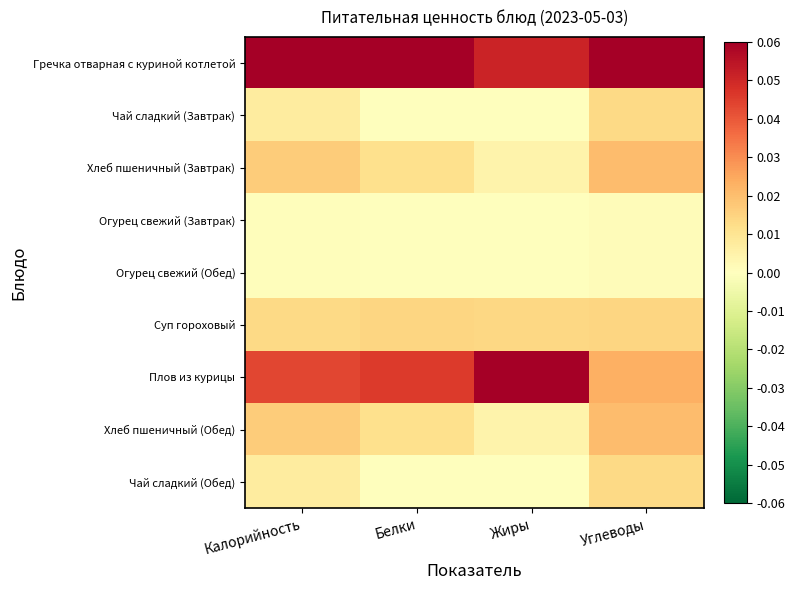

Reading right to left, list all the values displayed in this chart.

Гречка отварная с куриной котлетой: Углеводы=0.1	Жиры=0.1	Белки=0.1	Калорийность=0.1
Чай сладкий (Завтрак): Углеводы=0.0	Жиры=0.0	Белки=0.0	Калорийность=0.0
Хлеб пшеничный (Завтрак): Углеводы=0.0	Жиры=0.0	Белки=0.0	Калорийность=0.0
Огурец свежий (Завтрак): Углеводы=0.0	Жиры=0.0	Белки=0.0	Калорийность=0.0
Огурец свежий (Обед): Углеводы=0.0	Жиры=0.0	Белки=0.0	Калорийность=0.0
Суп гороховый: Углеводы=0.0	Жиры=0.0	Белки=0.0	Калорийность=0.0
Плов из курицы: Углеводы=0.0	Жиры=0.1	Белки=0.0	Калорийность=0.0
Хлеб пшеничный (Обед): Углеводы=0.0	Жиры=0.0	Белки=0.0	Калорийность=0.0
Чай сладкий (Обед): Углеводы=0.0	Жиры=0.0	Белки=0.0	Калорийность=0.0